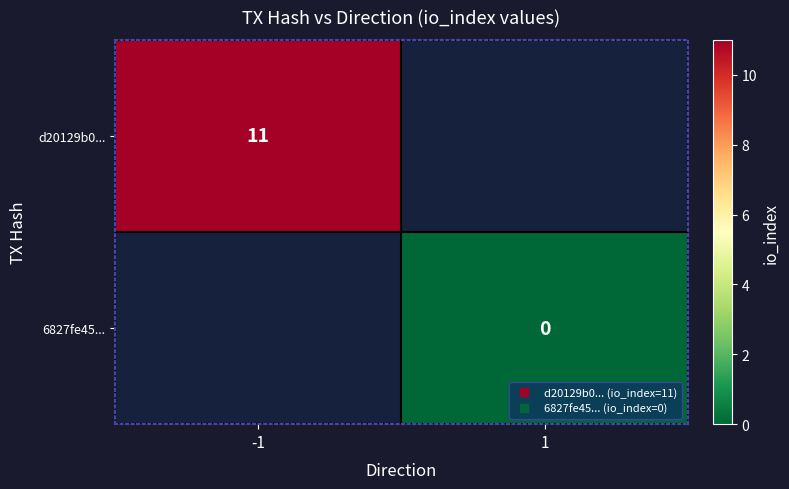

What is the maximum value shown in the chart?

11.0